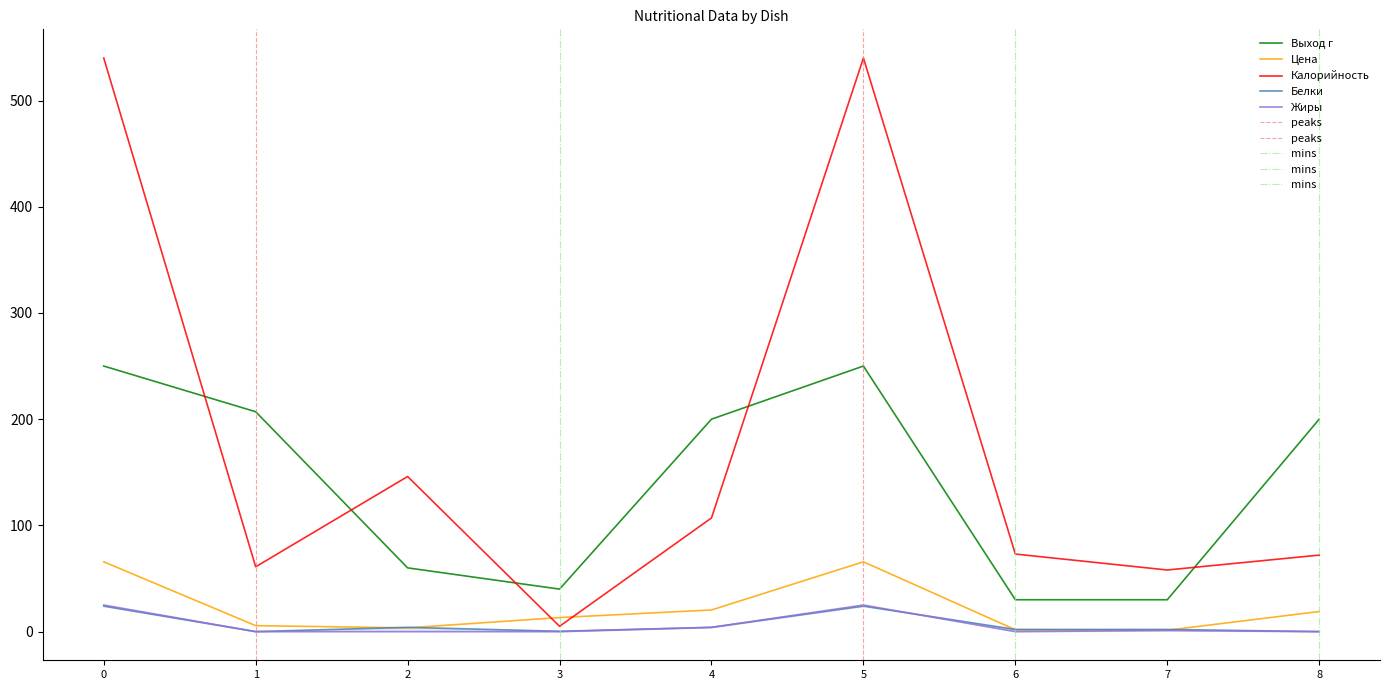

True or false: Выход г and Цена intersect in this chart.

False